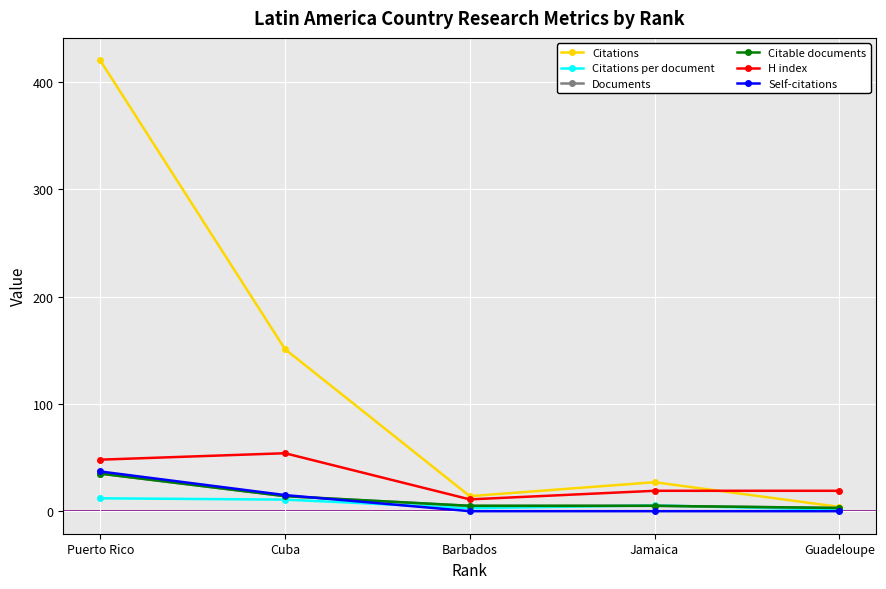

Which series has the largest range (max minus min)?

Citations